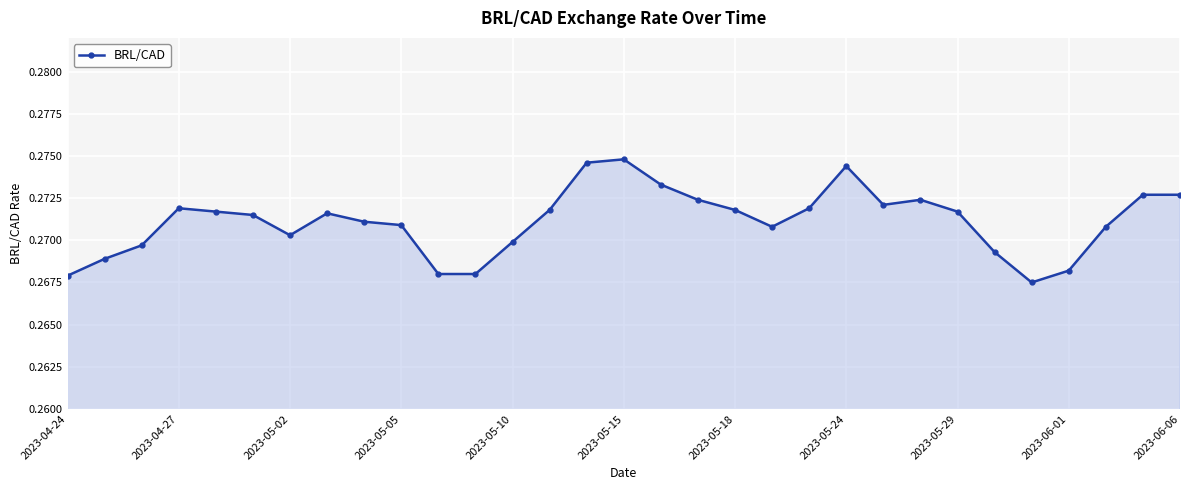

Count the values in the range 0 to 1.

31